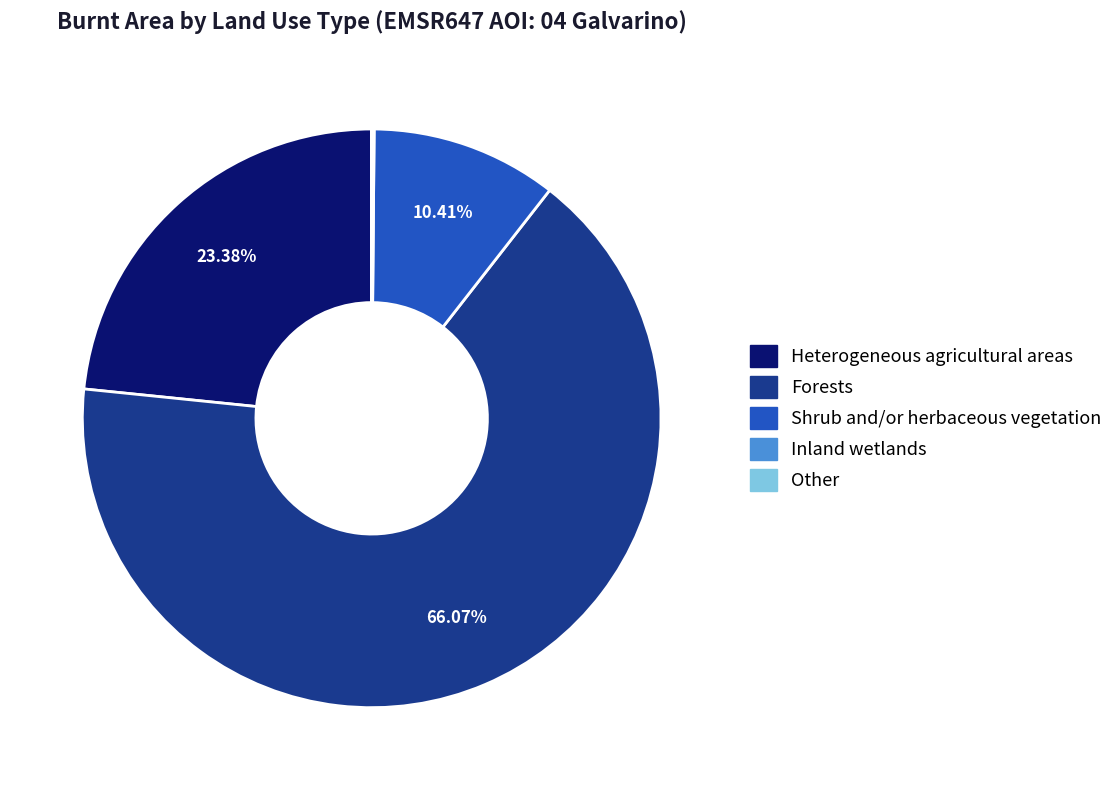

Combined, what portion of the pie is Forests and Heterogeneous agricultural areas?

89.5%